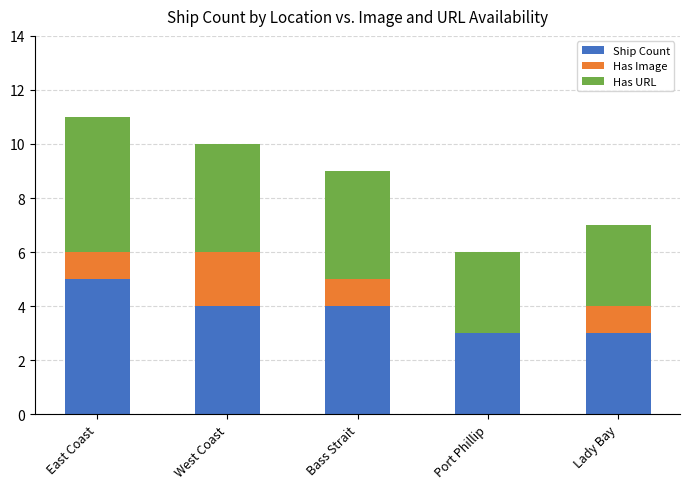

Count the number of data series in this chart.

3